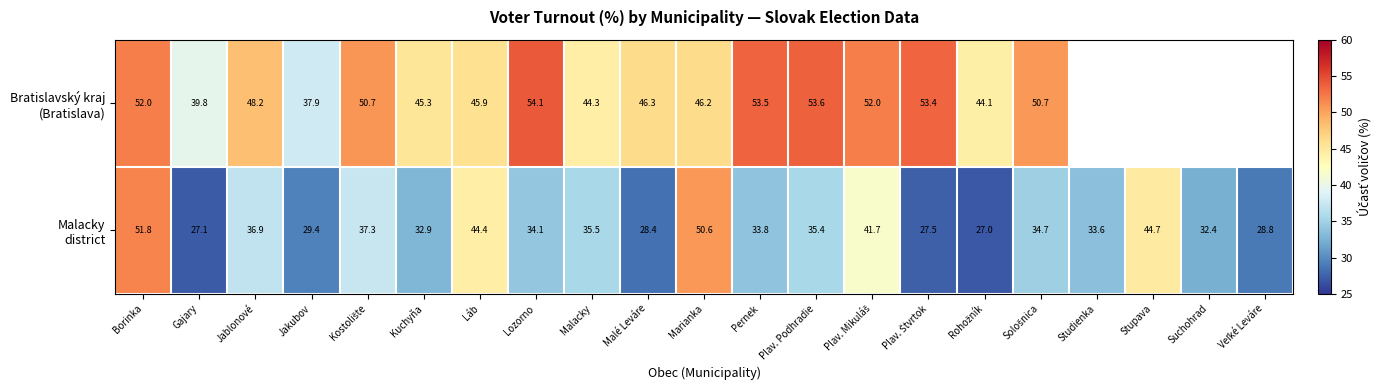

What is the difference between the highest and lowest values at Marianka?

4.4